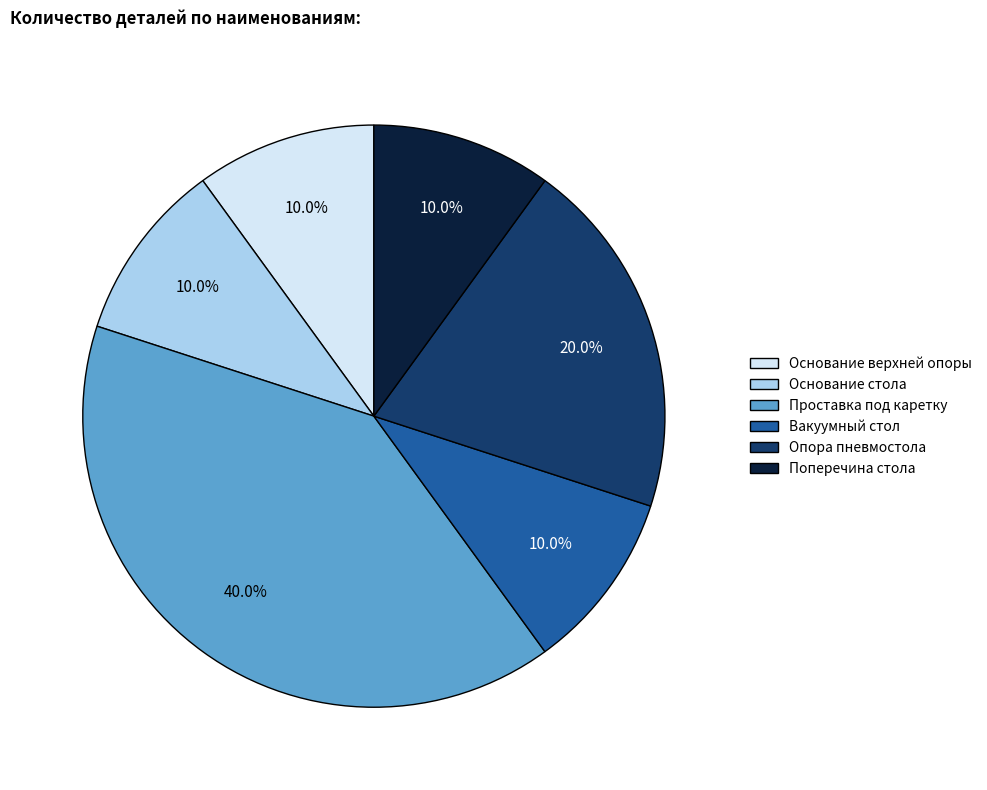

To the nearest percent, what is the average slice percentage?

17%